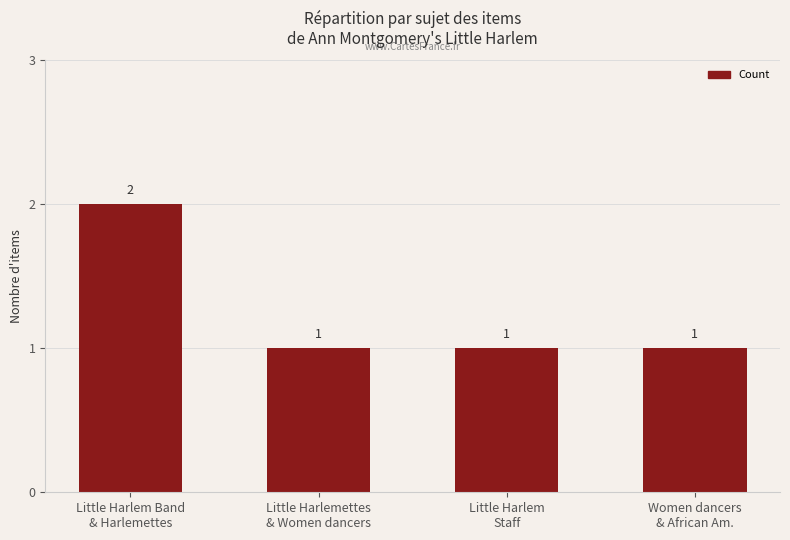

What is the sum of the values at Little Harlem Band
& Harlemettes and Little Harlemettes
& Women dancers?

3